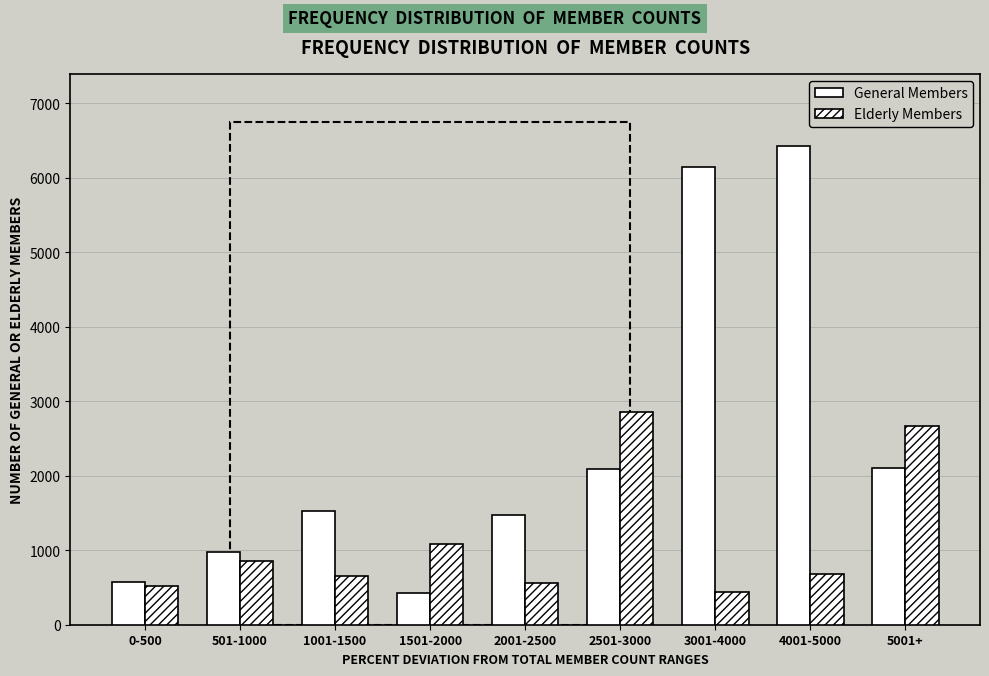

How many bars are there in total?

18